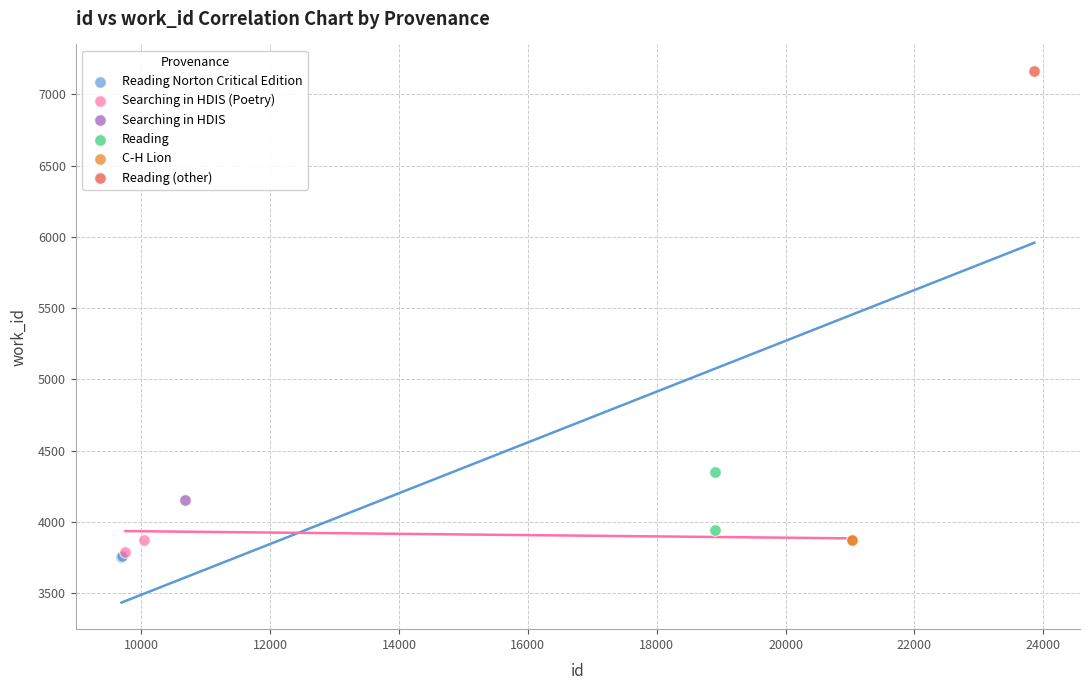

What are all the series names shown in the legend?

Reading Norton Critical Edition, Searching in HDIS (Poetry), Searching in HDIS, Reading, C-H Lion, Reading (other)